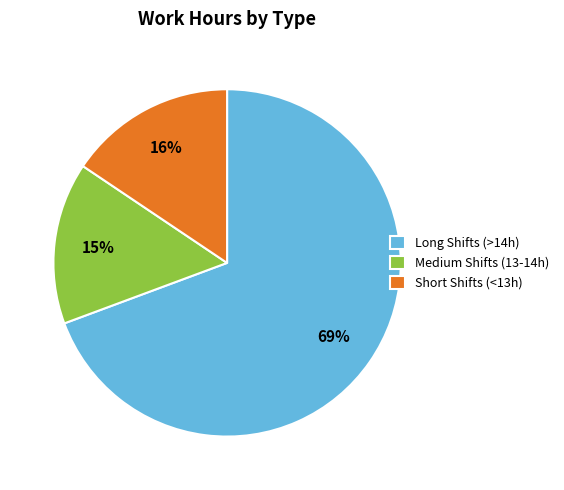

Does any single category account for the majority?

Yes